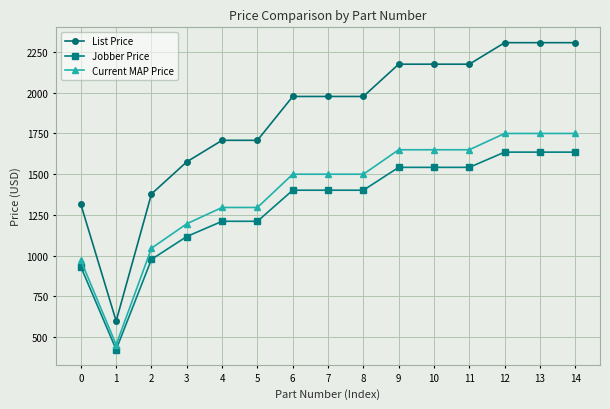

True or false: Current MAP Price has a value of 1500.0 at 7.

True